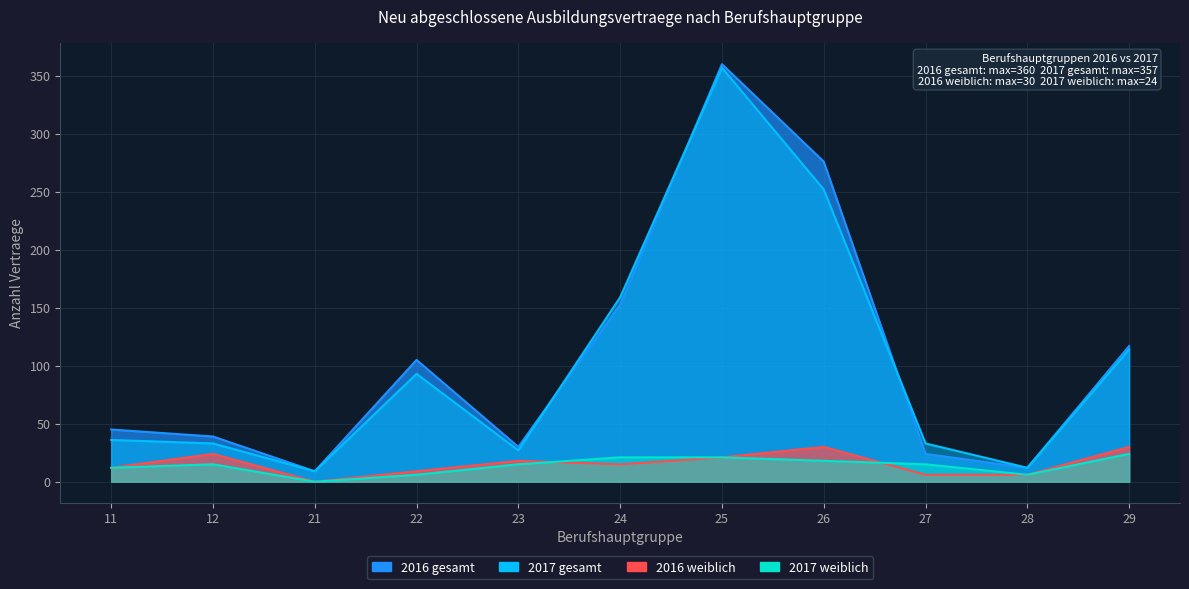

What is the value of the 2017 weiblich point at the 1st from the left?

12